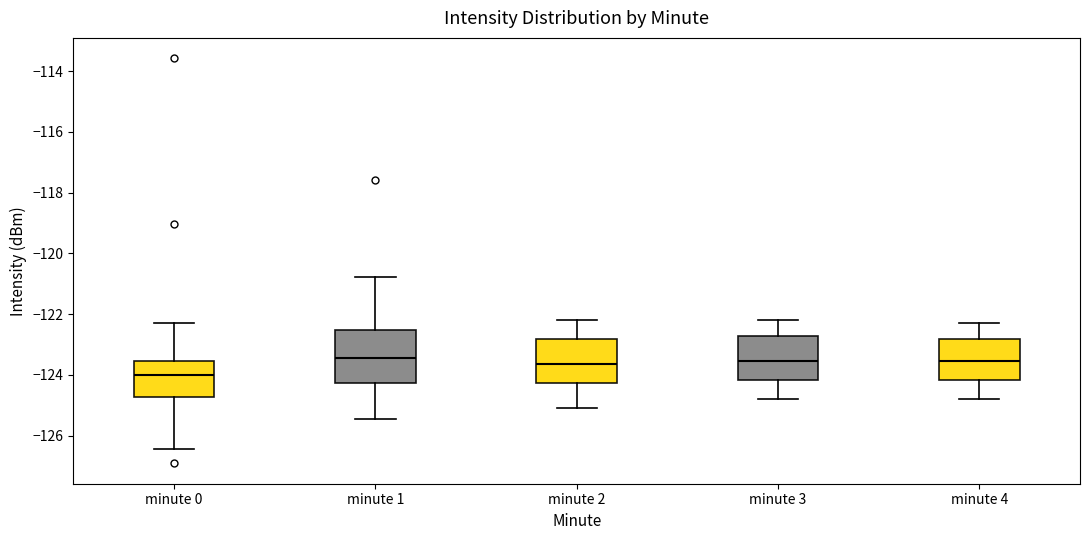

Reading left to right, transcribe this box plot: for each box, give where its median line is, the range the box spans, and where its two whiskers end, as read against the y-axis. The values are not printed on the chart, so give them approximately, as read against the axis.

minute 0: median -124.0, box -124.8 to -123.6, whiskers -126.4 to -122.2
minute 1: median -123.4, box -124.2 to -122.6, whiskers -125.4 to -120.8
minute 2: median -123.6, box -124.2 to -122.8, whiskers -125.0 to -122.2
minute 3: median -123.6, box -124.2 to -122.8, whiskers -124.8 to -122.2
minute 4: median -123.6, box -124.2 to -122.8, whiskers -124.8 to -122.2